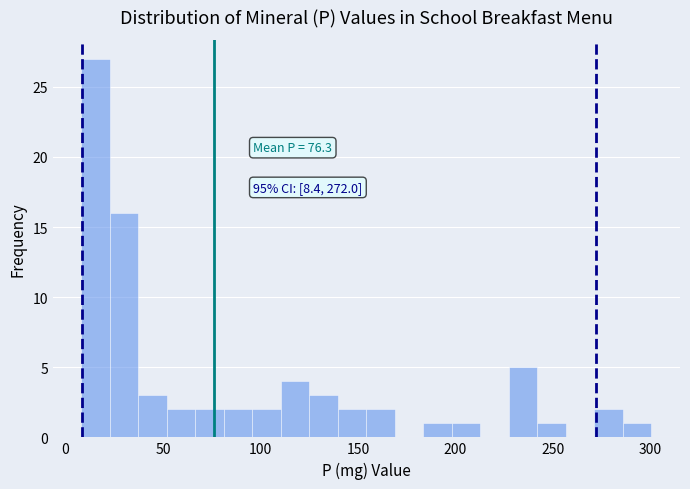

Read against the x-axis, roughly where is the centre of the tallest bar?

15